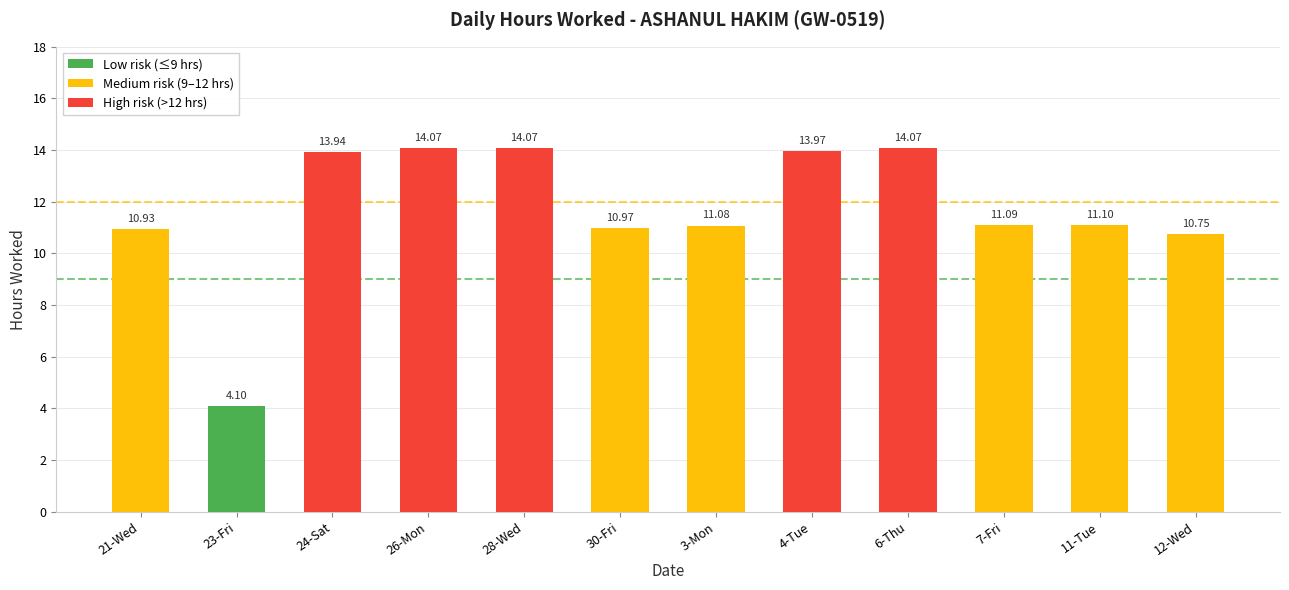

What is the maximum value shown in the chart?

14.1